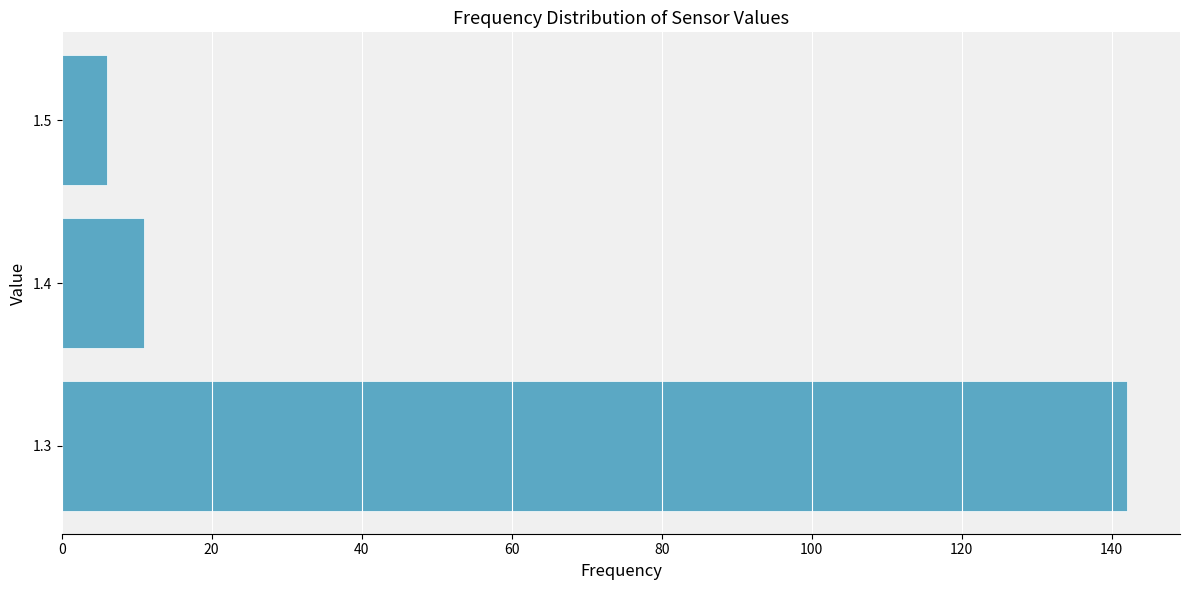

Reading bottom to top, transcribe all the data shown in this chart.

1.3=142	1.4=11	1.5=6